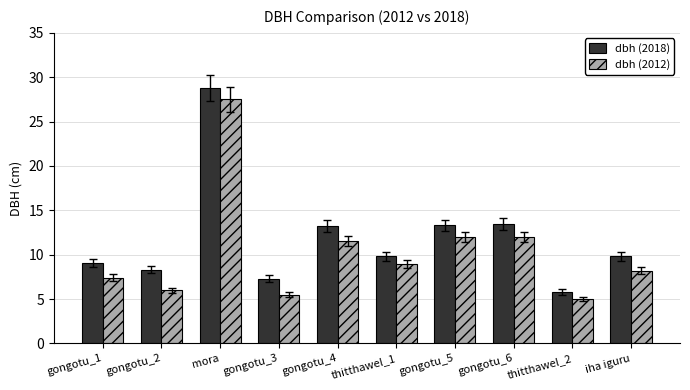

Which series changed the most between gongotu_1 and mora?

dbh (2012)